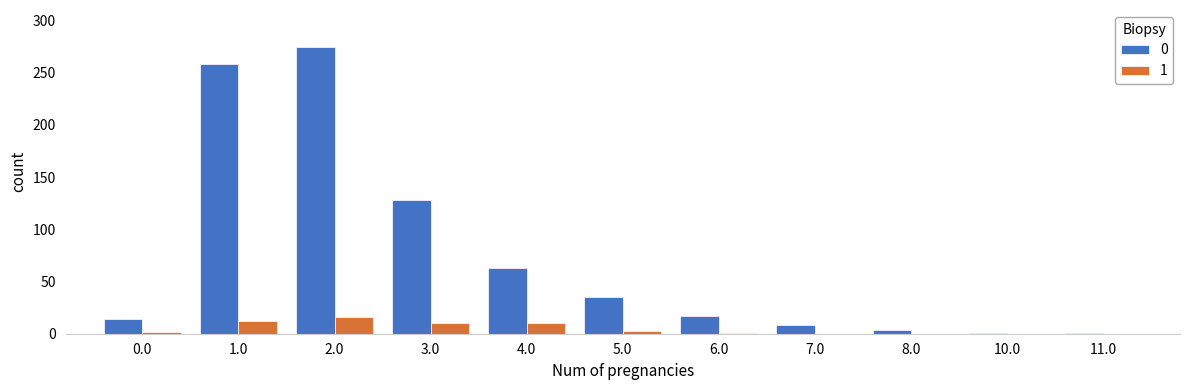

The 0 series shows 3 at 0.0. True or false?

False